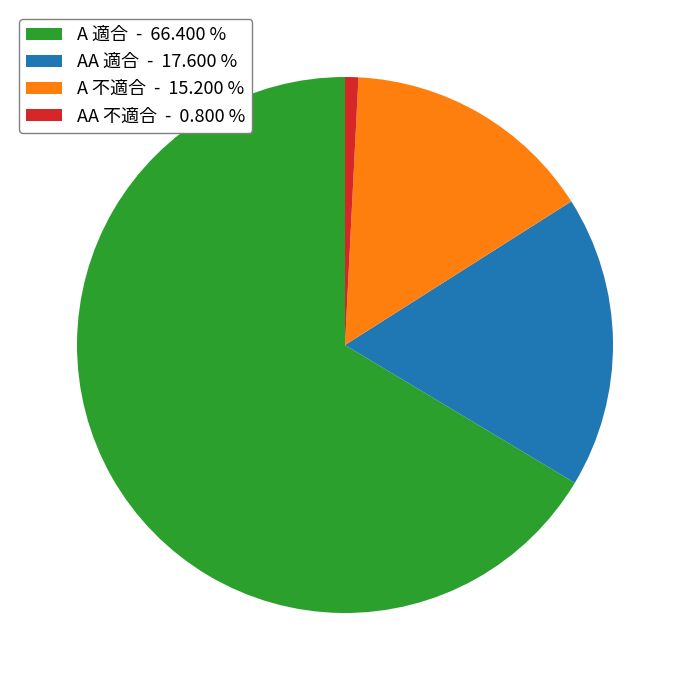

What is the largest slice in the pie chart?

A 適合 - 66.400 %